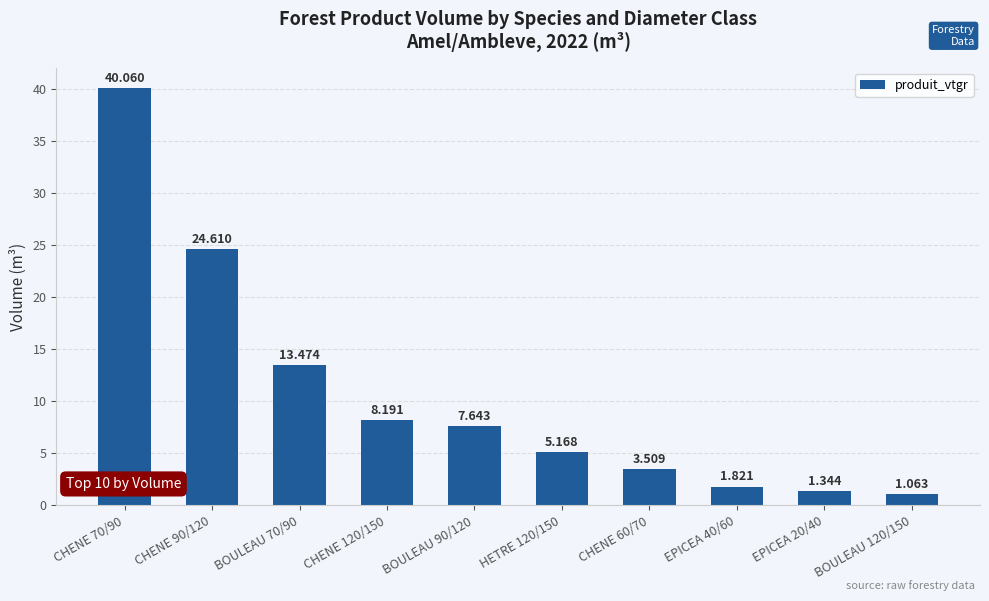

List the labels in order of value, largest first.

CHENE 70/90, CHENE 90/120, BOULEAU 70/90, CHENE 120/150, BOULEAU 90/120, HETRE 120/150, CHENE 60/70, EPICEA 40/60, EPICEA 20/40, BOULEAU 120/150